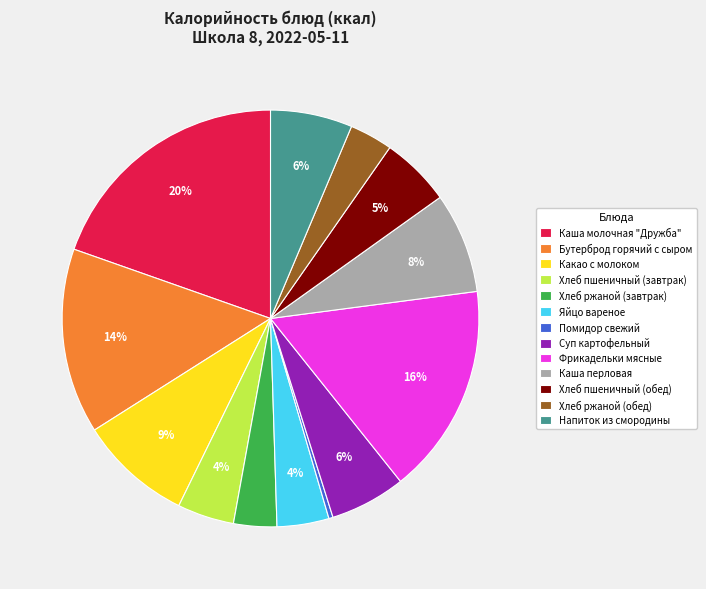

Which slice is the largest?

Каша молочная "Дружба"